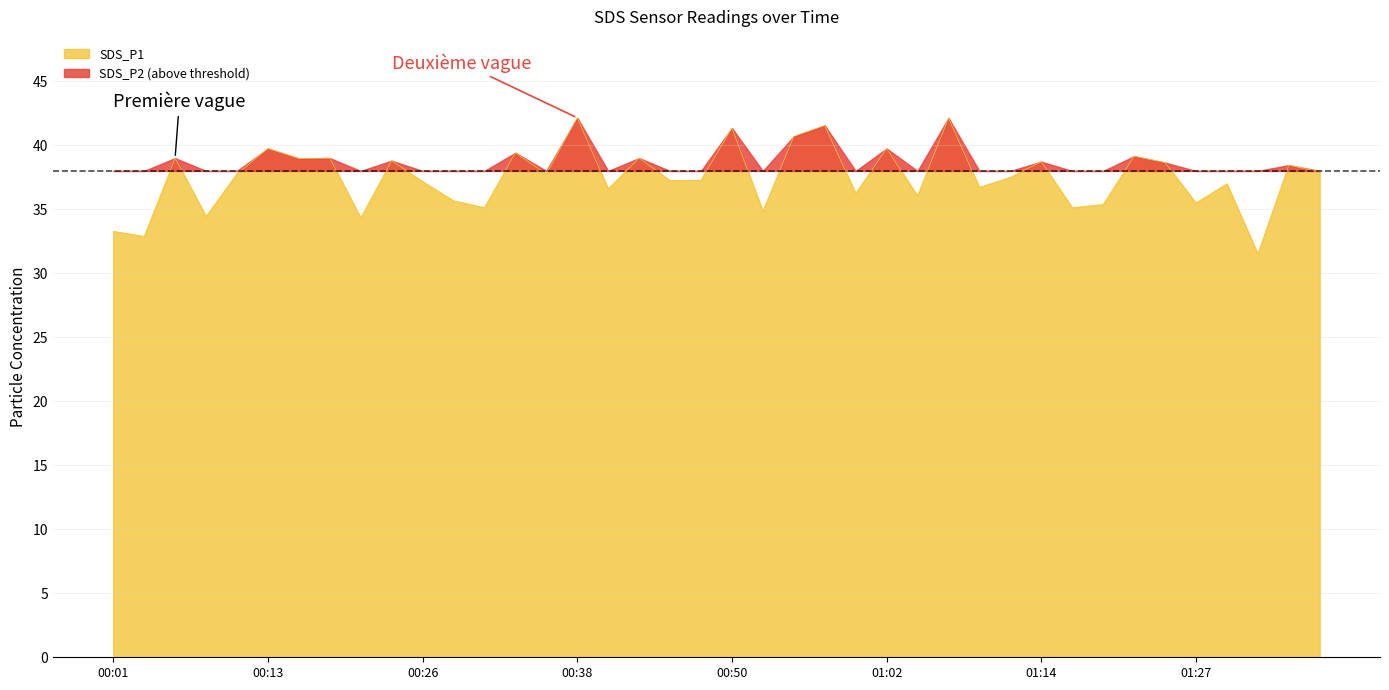

What is the label of the 40th point from the right?

00:01